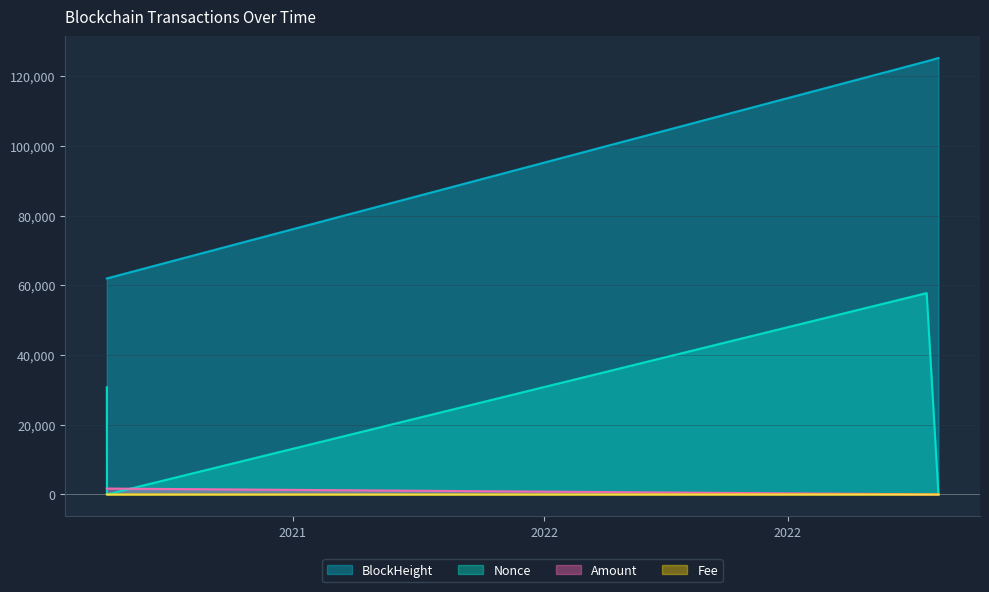

Which category has the lowest value across all series?

2021-09-16 22:51:00